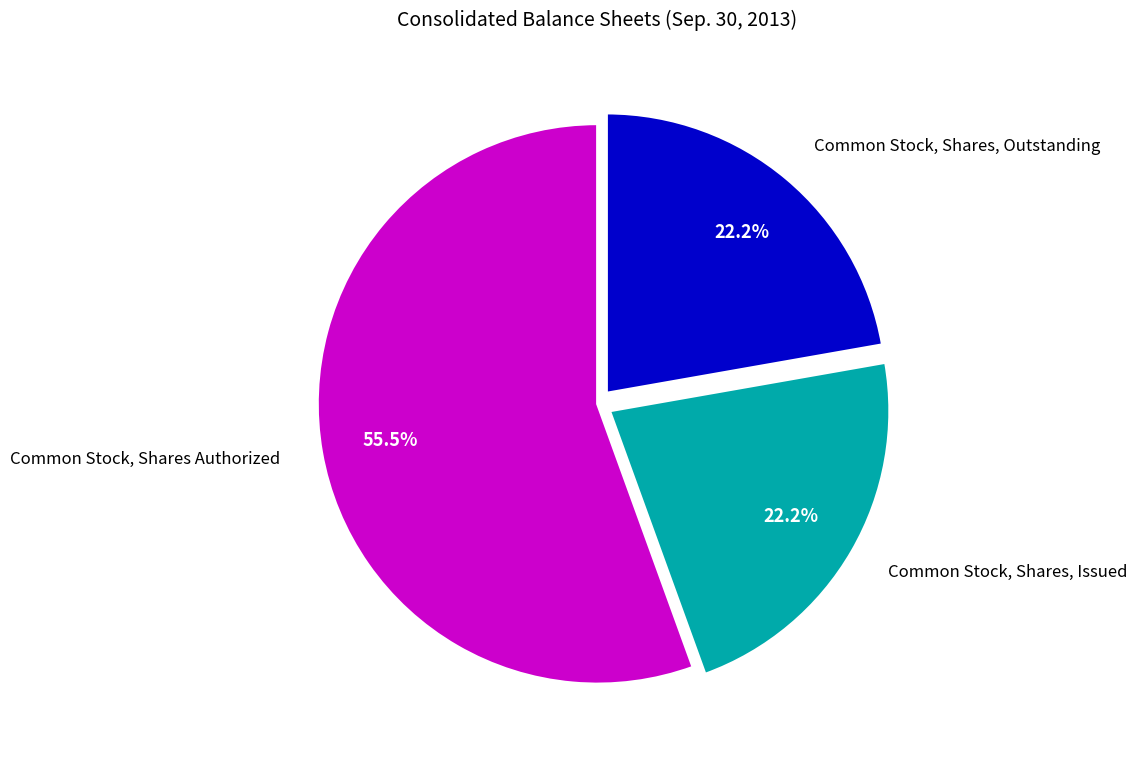

Which category has the biggest portion of the pie?

Common Stock, Shares Authorized